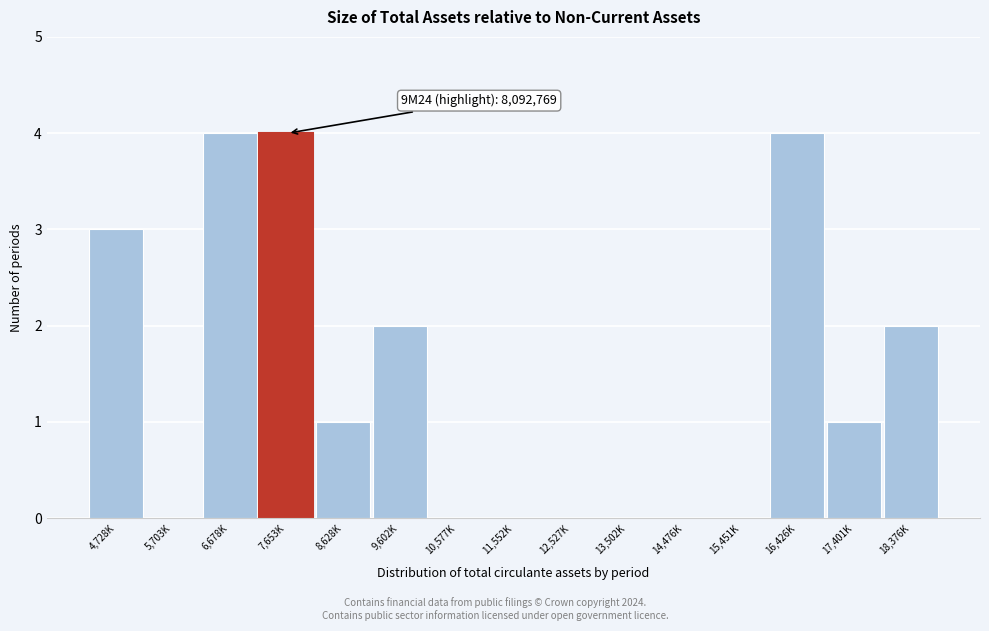

Reading left to right, transcribe all the data shown in this chart.

4,728K=3	5,703K=0	6,678K=4	7,653K=4	8,628K=1	9,602K=2	10,577K=0	11,552K=0	12,527K=0	13,502K=0	14,476K=0	15,451K=0	16,426K=4	17,401K=1	18,376K=2